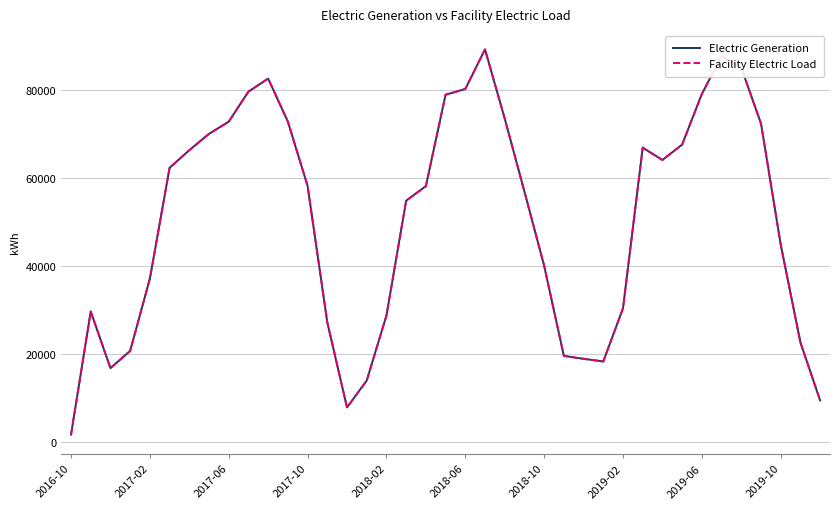

Is this an area chart (filled region under the line)?

No